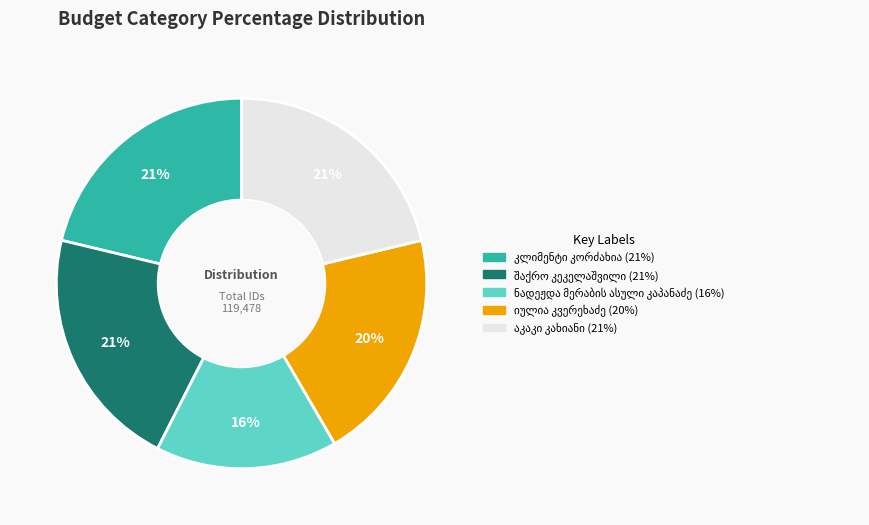

Is there a majority slice in this chart?

No